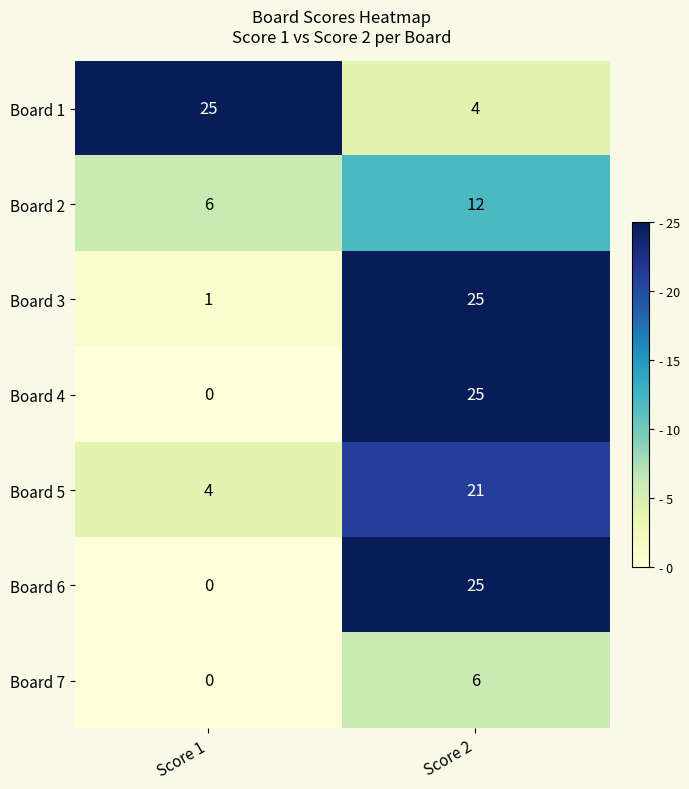

List the labels in order of Board 4 value, smallest first.

Score 1, Score 2